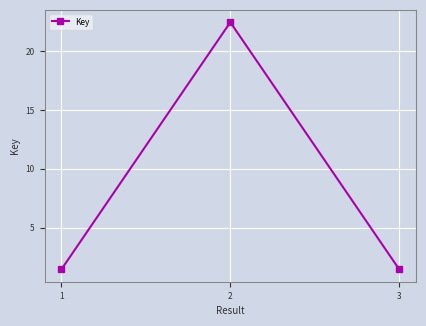

Is this an area chart (filled region under the line)?

No